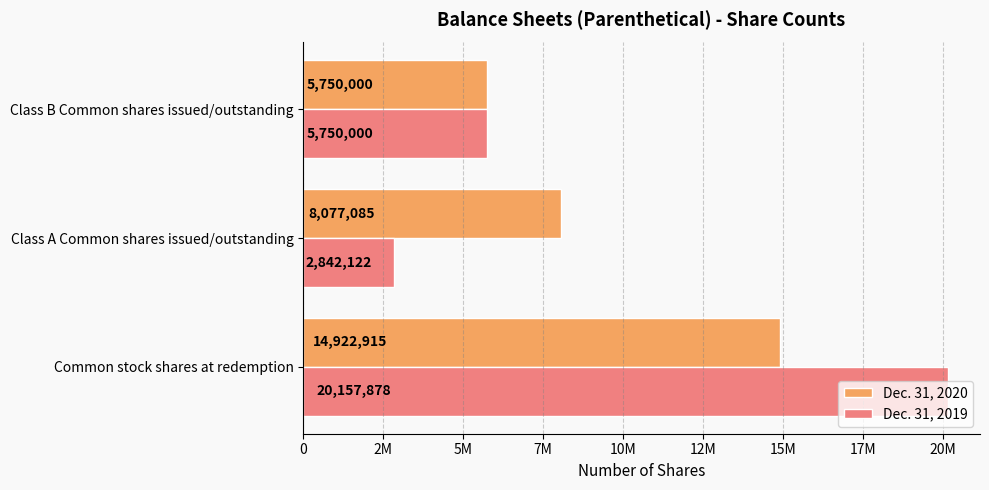

What are all the series names shown in the legend?

Dec. 31, 2020, Dec. 31, 2019